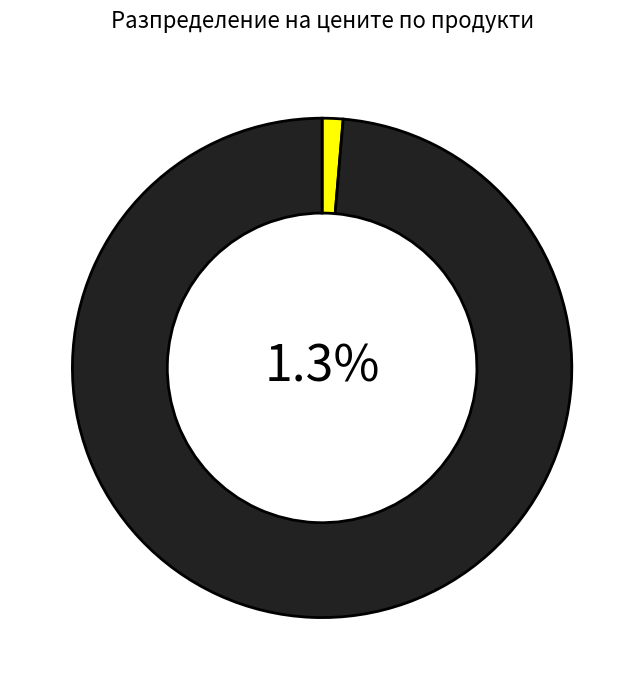

What is the largest slice in the pie chart?

Таблет P8100P